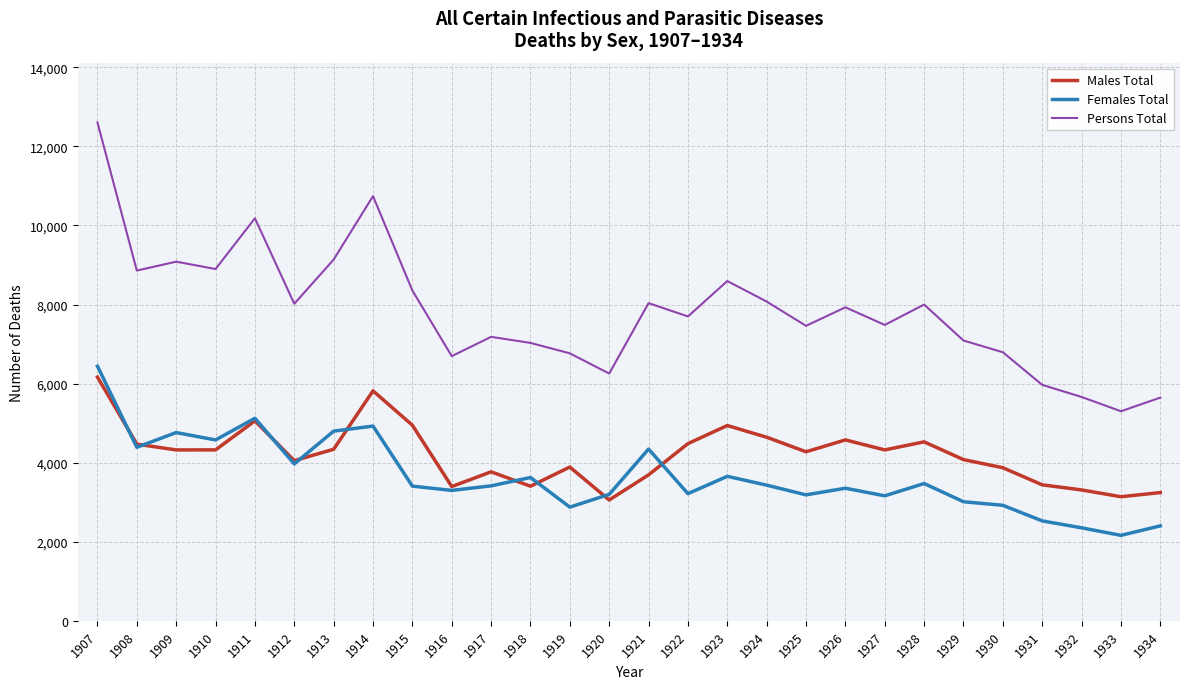

How many interior local peaks does the Males Total series have?

7